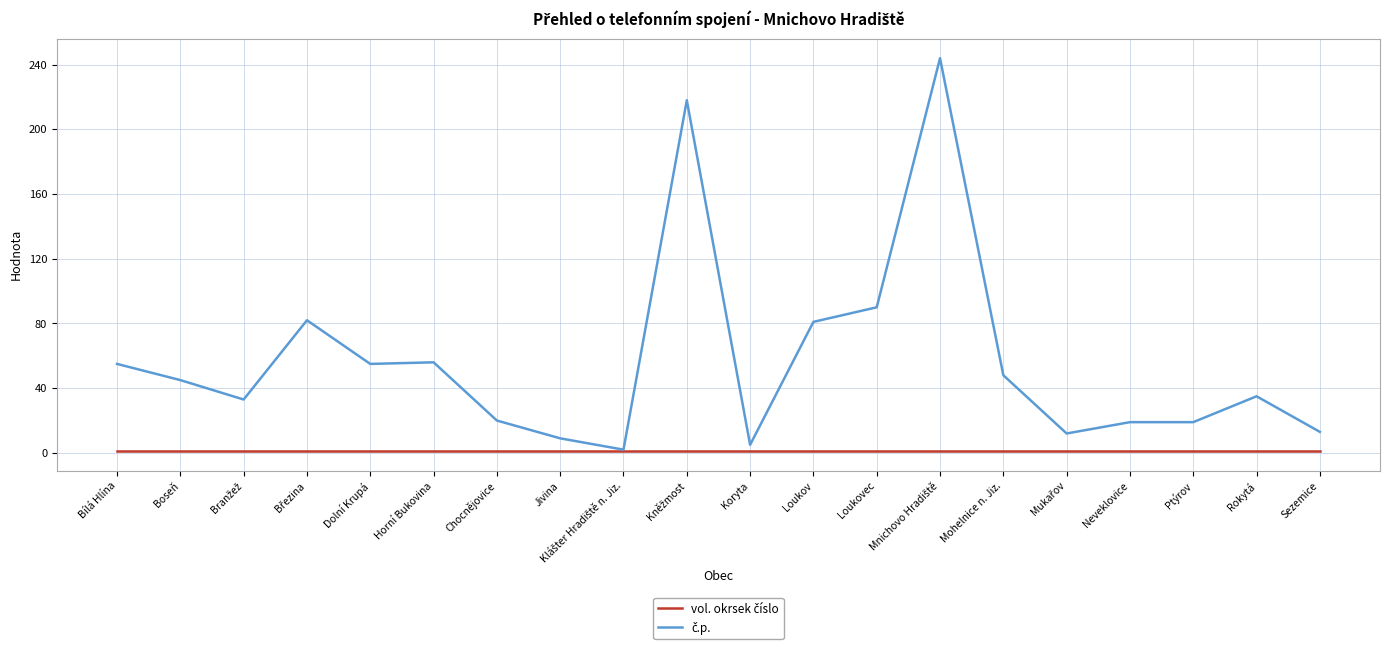

What is the maximum value shown in the chart?

244